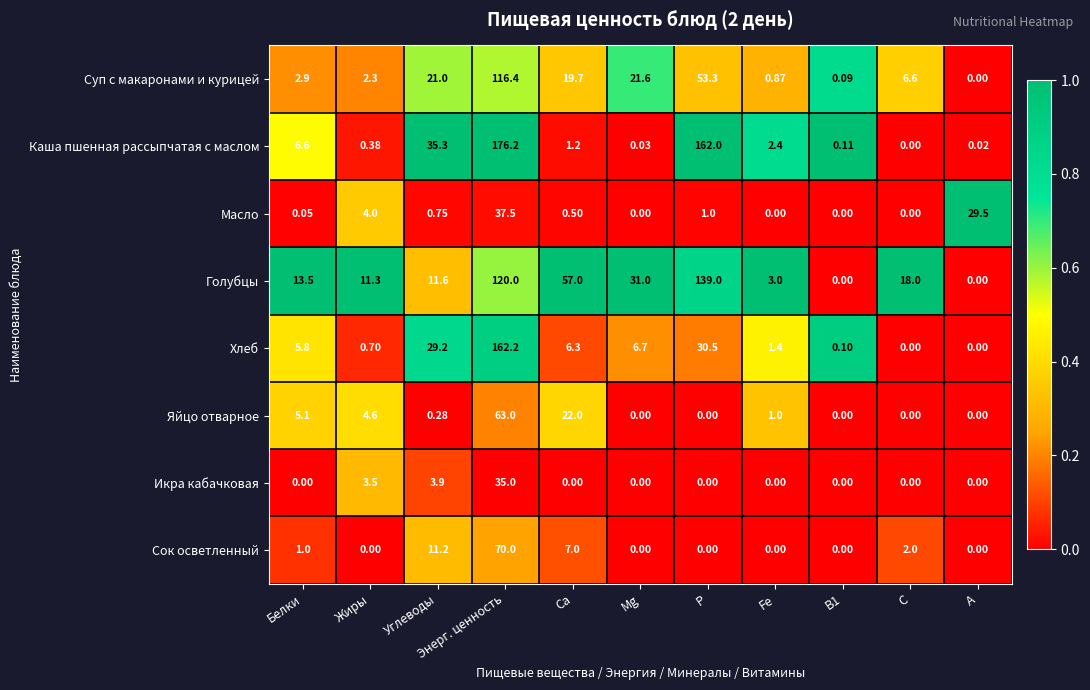

At Са, list the series in order from largest to smallest.

Голубцы, Яйцо отварное, Суп с макаронами и курицей, Сок осветленный, Хлеб, Каша пшенная рассыпчатая с маслом, Масло, Икра кабачковая